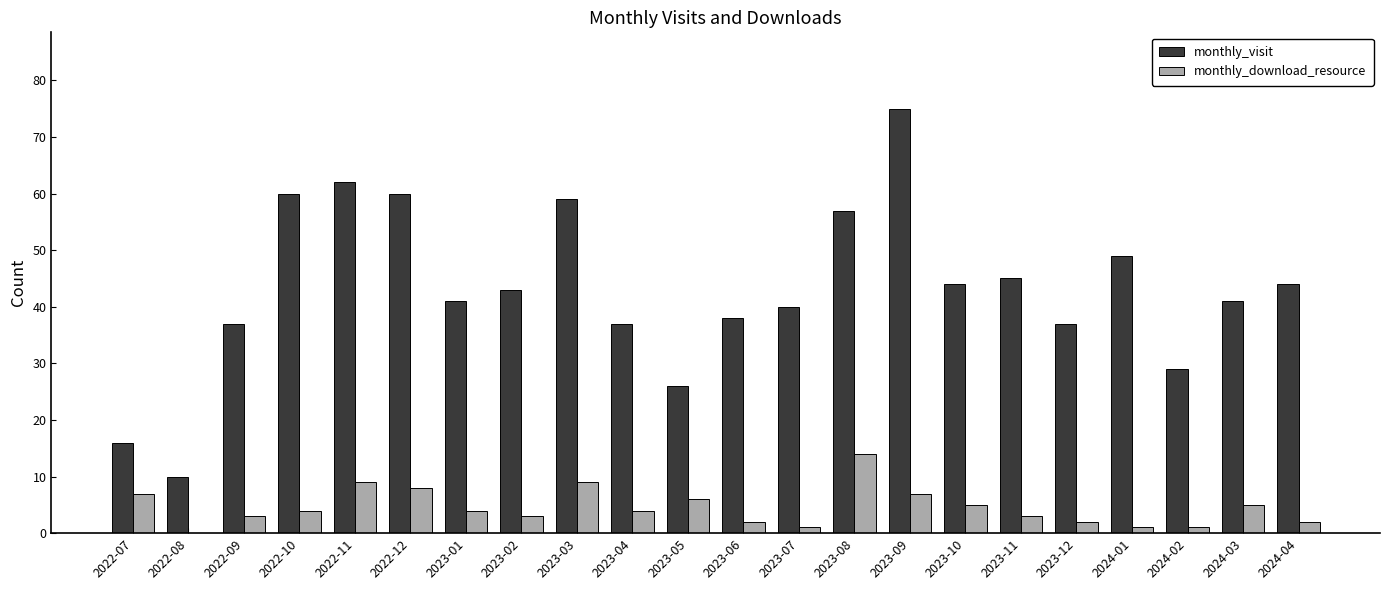

What value does the monthly_visit series have at 2023-12?

37